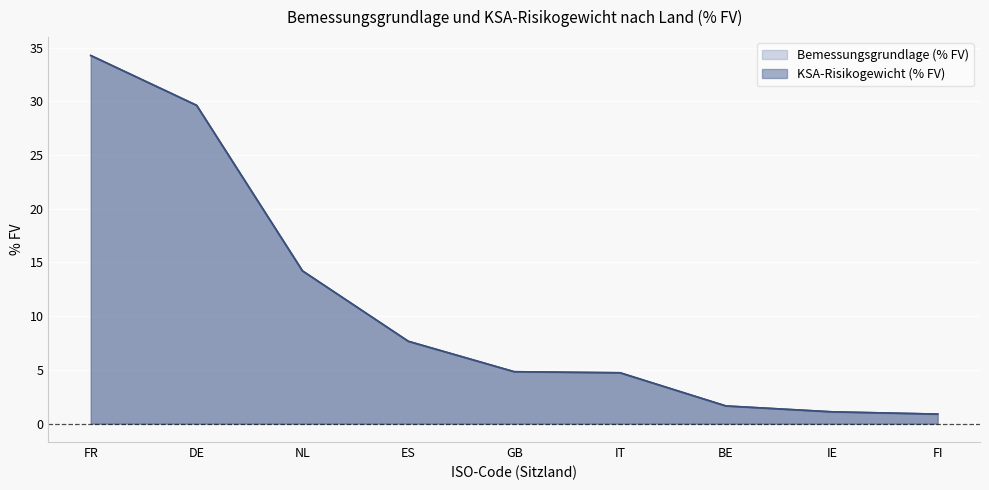

How many data points does each series have?

9